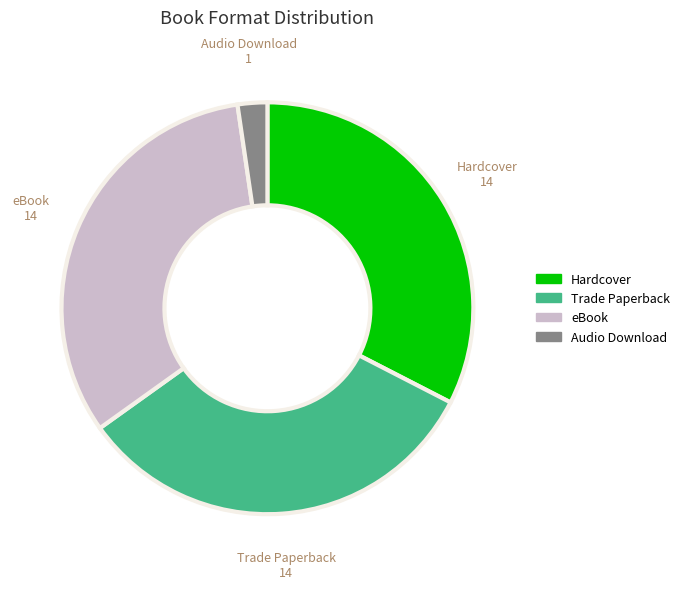

Which has a higher value, Audio Download or Hardcover?

Hardcover